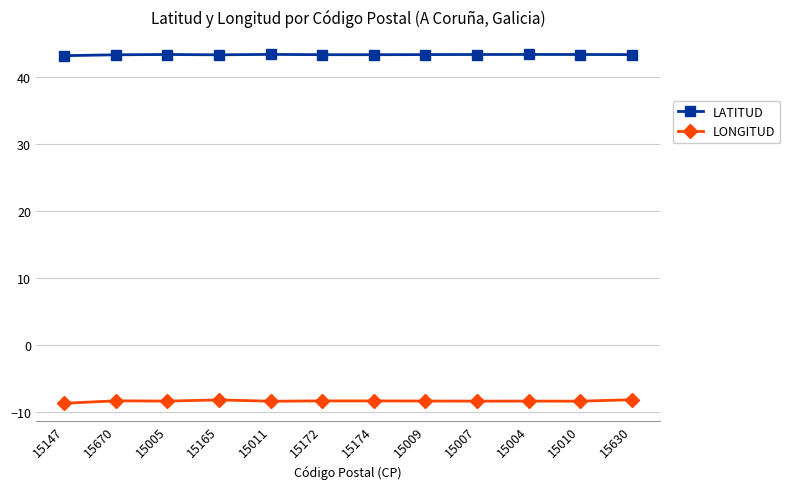

True or false: LONGITUD and LATITUD cross at least once.

False